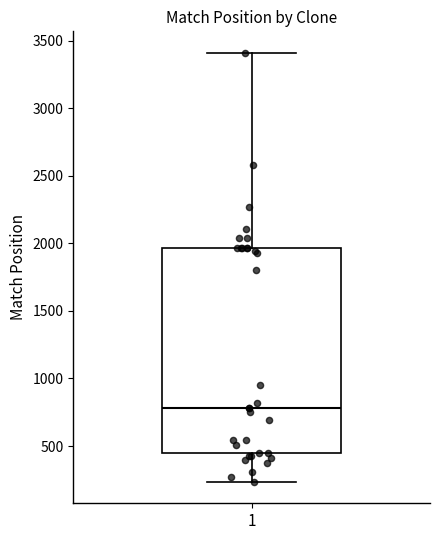

Read this box plot against the y-axis: the position of the median line, the range covered by the box, and the ends of both whiskers. The values are not printed on the chart, so give them approximately, as read against the axis.

median 800, box 450 to 1950, whiskers 250 to 3400